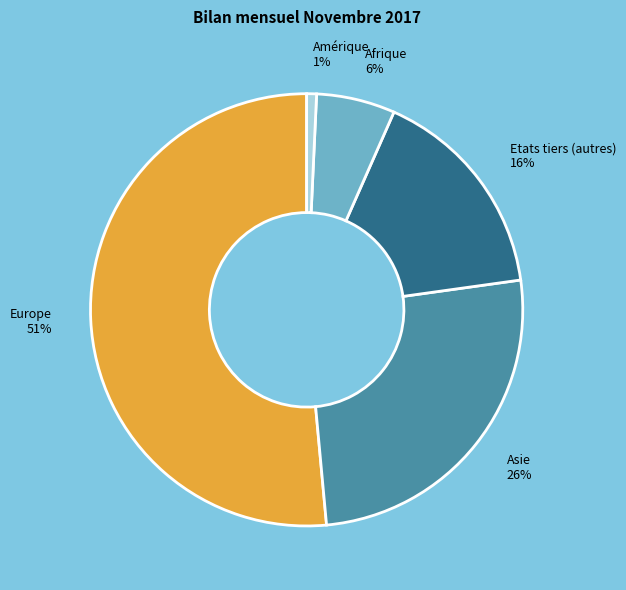

Which slice is the smallest?

Amérique